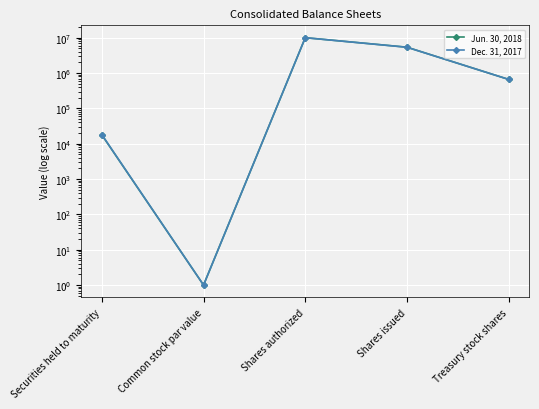

Reading left to right, extract all data points from this chart.

Jun. 30, 2018: 17752	1	10000000	5387119	659739
Dec. 31, 2017: 18079	1	10000000	5362005	659739